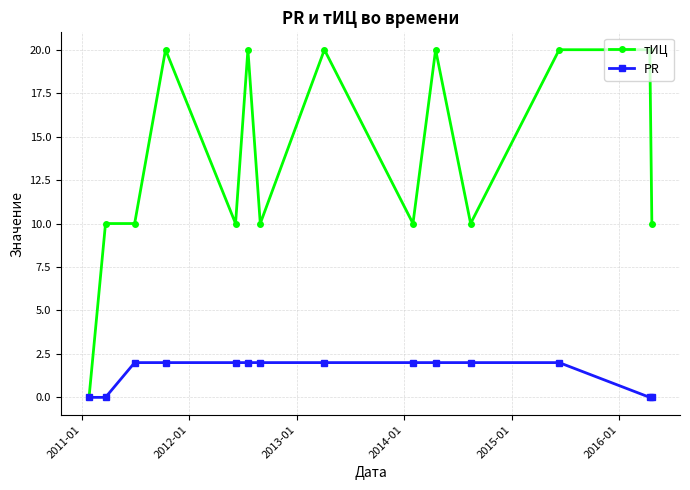

Reading left to right, list all the values displayed in this chart.

тИЦ: 0	10	10	20	10	20	10	20	10	20	10	20	20	10
PR: 0	0	2	2	2	2	2	2	2	2	2	2	0	0